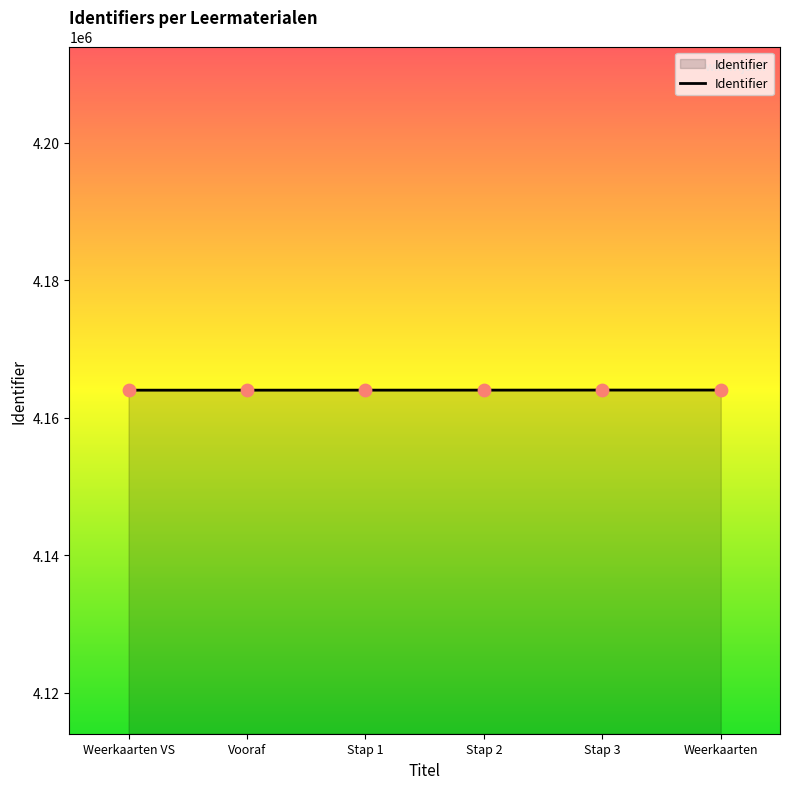

Approximately how many times larger is the value at Vooraf compared to Stap 3?

1.0